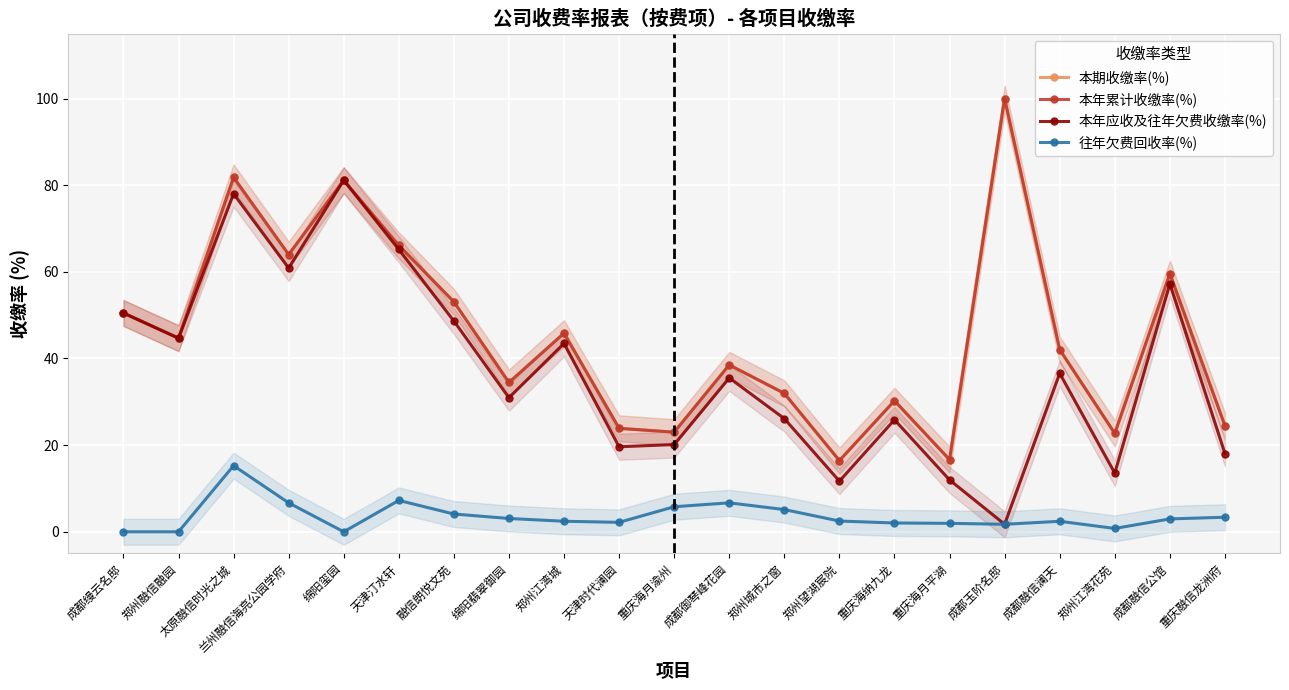

What is the value of the 本年应收及往年欠费收缴率(%) point at the 2nd from the left?

44.7